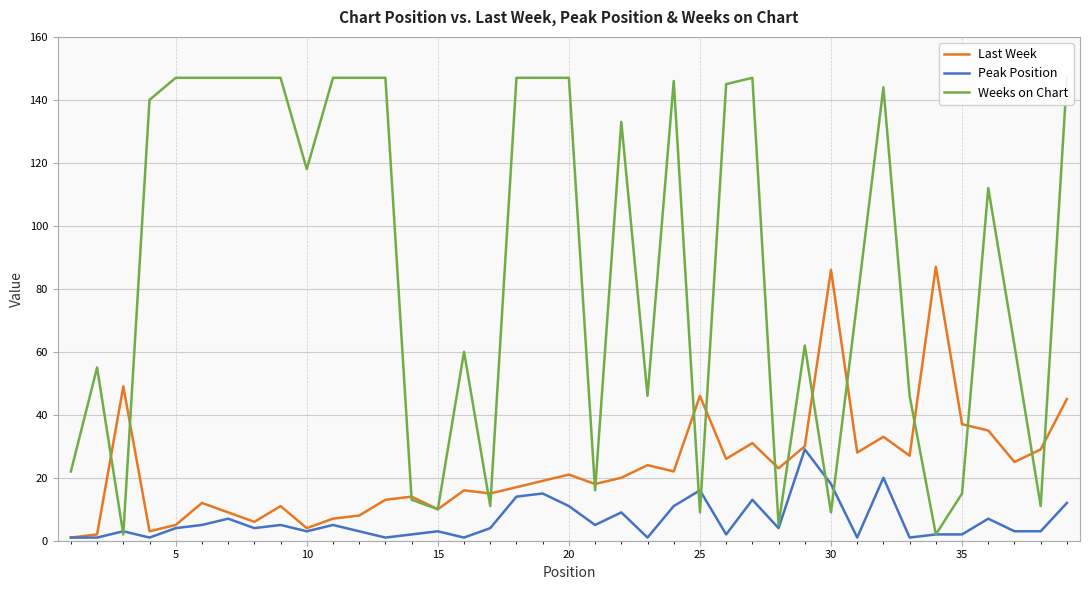

Rank the series by their average value, from lowest to highest.

Peak Position, Last Week, Weeks on Chart